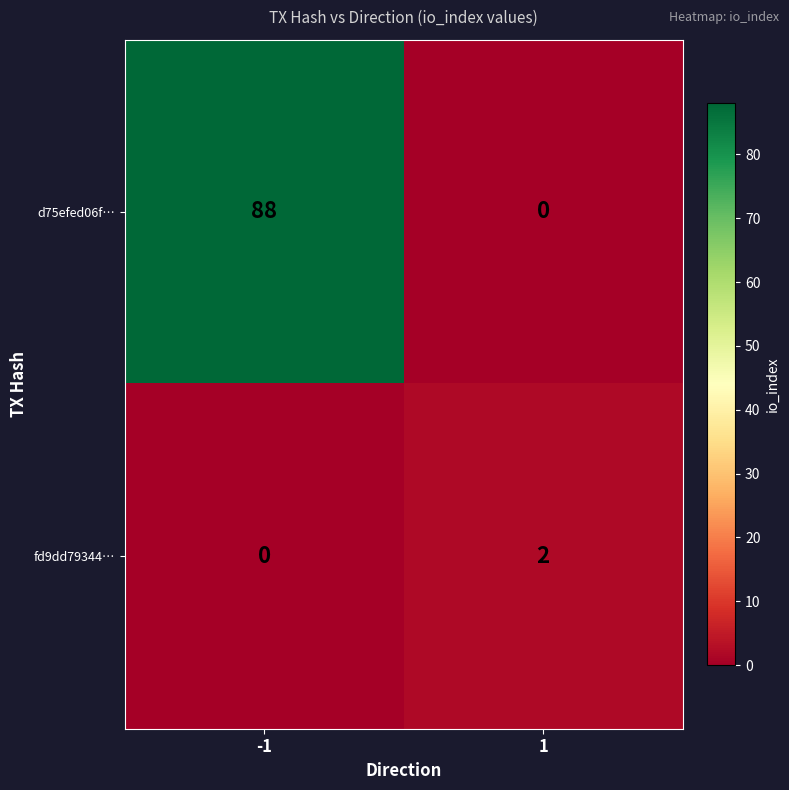

Between -1 and 1, which series saw the biggest shift?

d75efed06f…